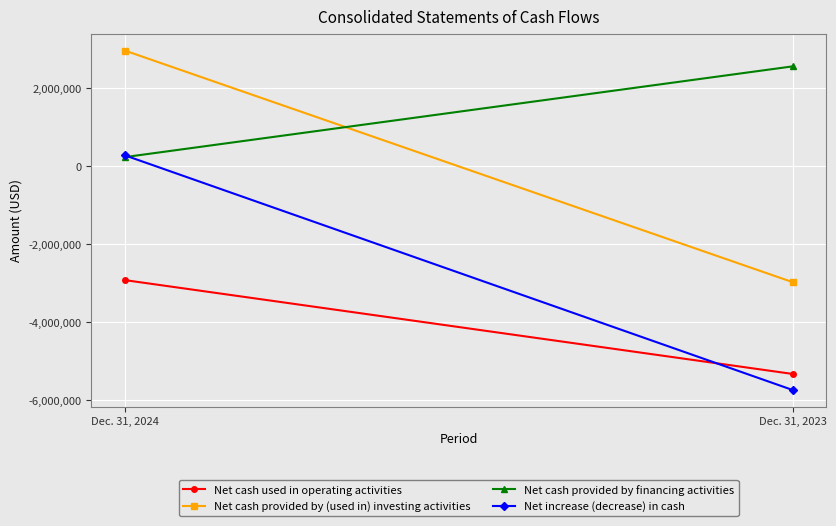

At Dec. 31, 2024, list the series in order from largest to smallest.

Net cash provided by (used in) investing activities, Net increase (decrease) in cash, Net cash provided by financing activities, Net cash used in operating activities